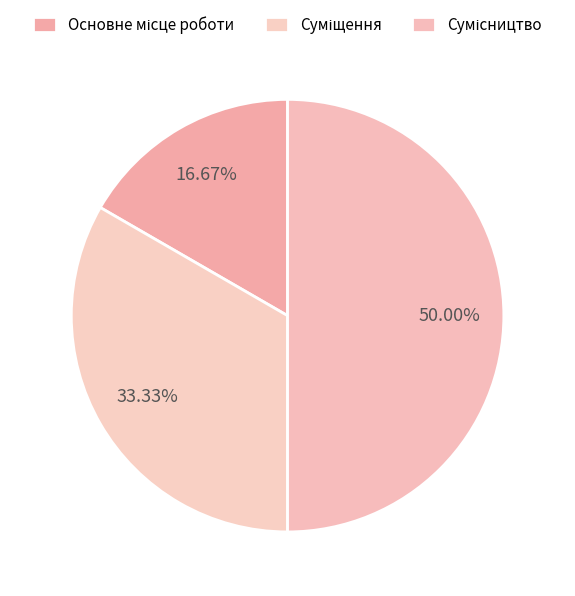

What is the total percentage of Суміщення and Сумісництво?

83.3%